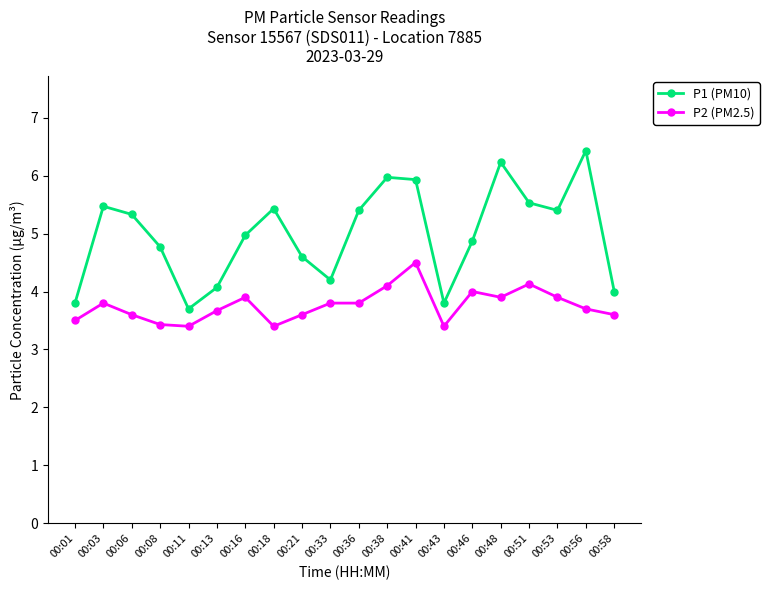

Which category has the highest value across all series?

00:56